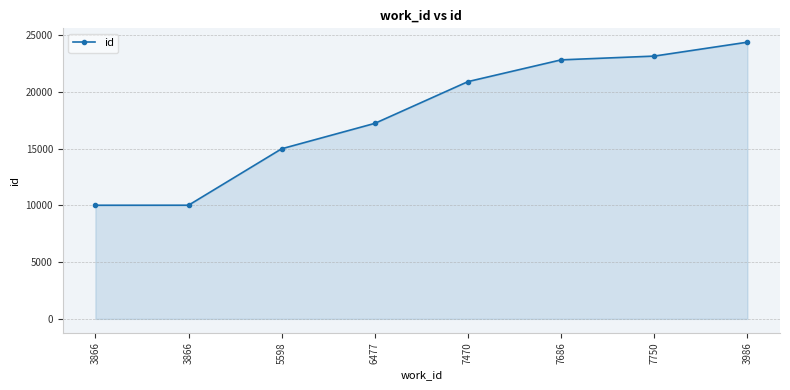

How many values are below 20898?

4